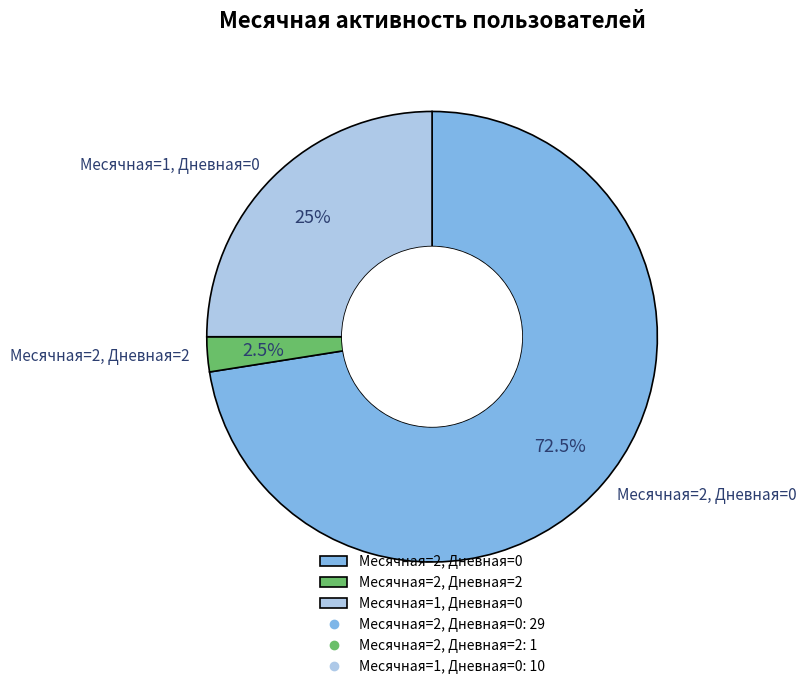

Rank the categories by value from lowest to highest.

Месячная=2, Дневная=2, Месячная=1, Дневная=0, Месячная=2, Дневная=0